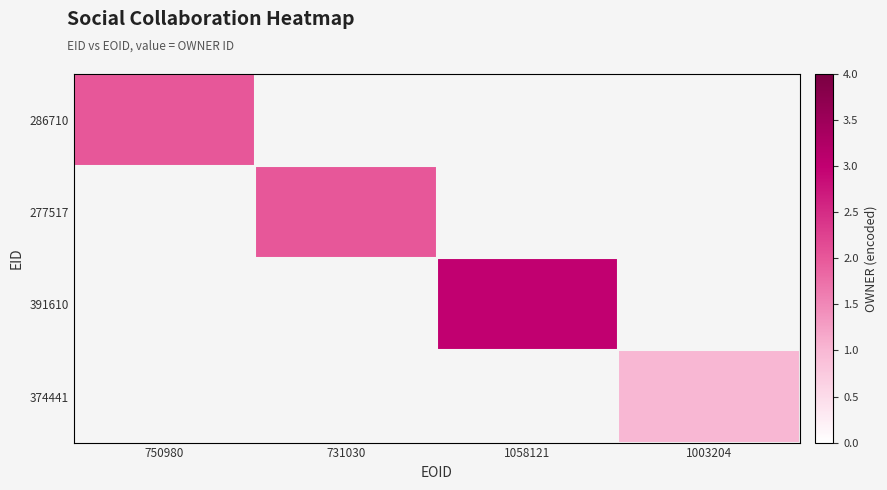

Which has a higher value, 1003204 or 750980?

750980